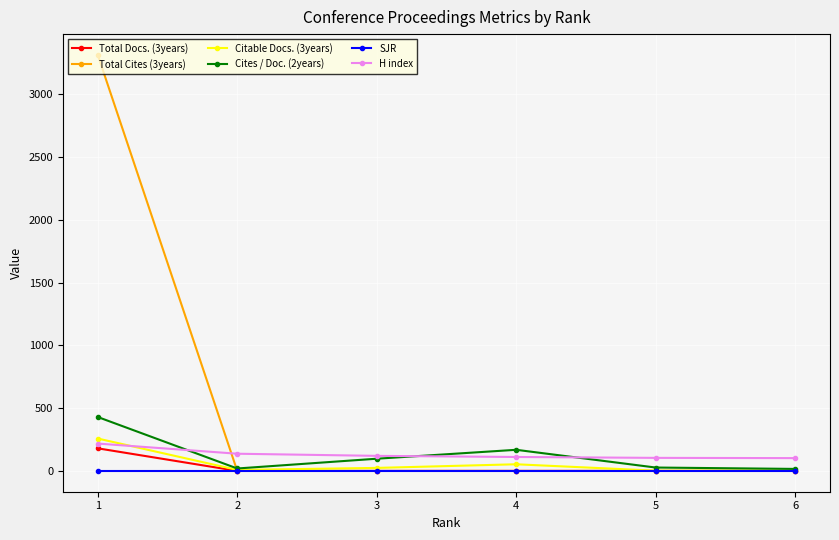

Rank the categories by H index value from lowest to highest.

6, 5, 4, 3, 2, 1